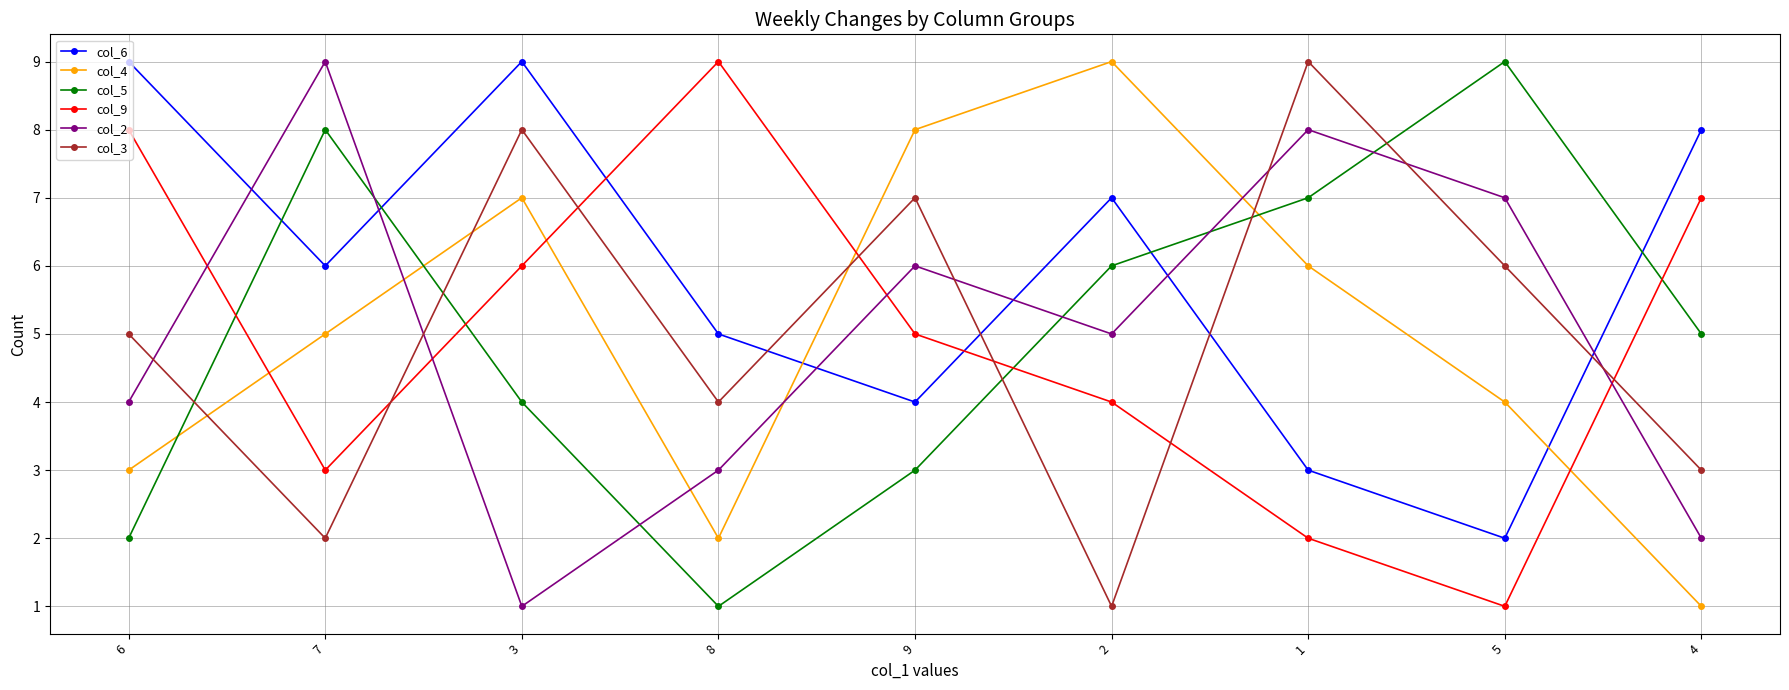

What is the sum of the col_5 values at 8 and 6?

3